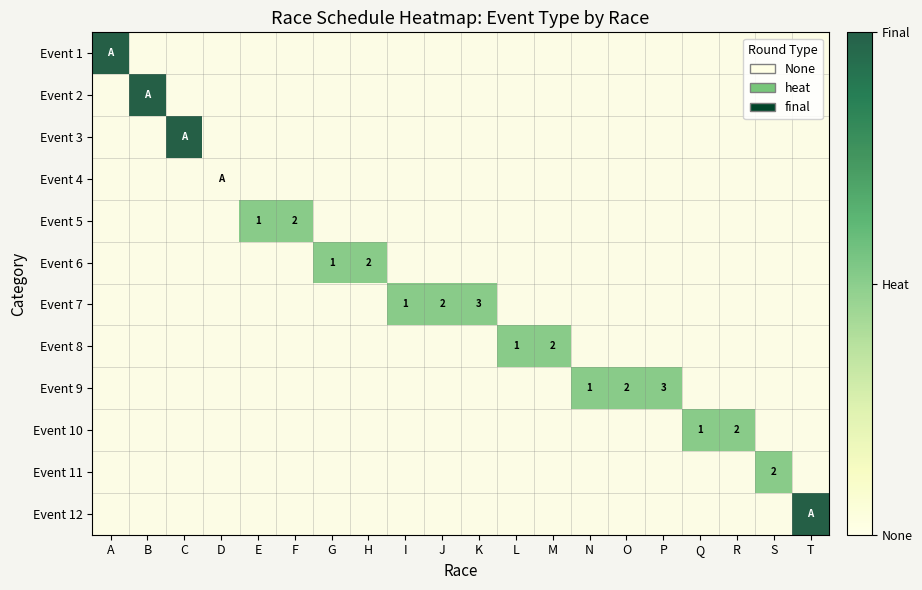

What is the difference between the maximum and second lowest values in the Event 12 series?

2